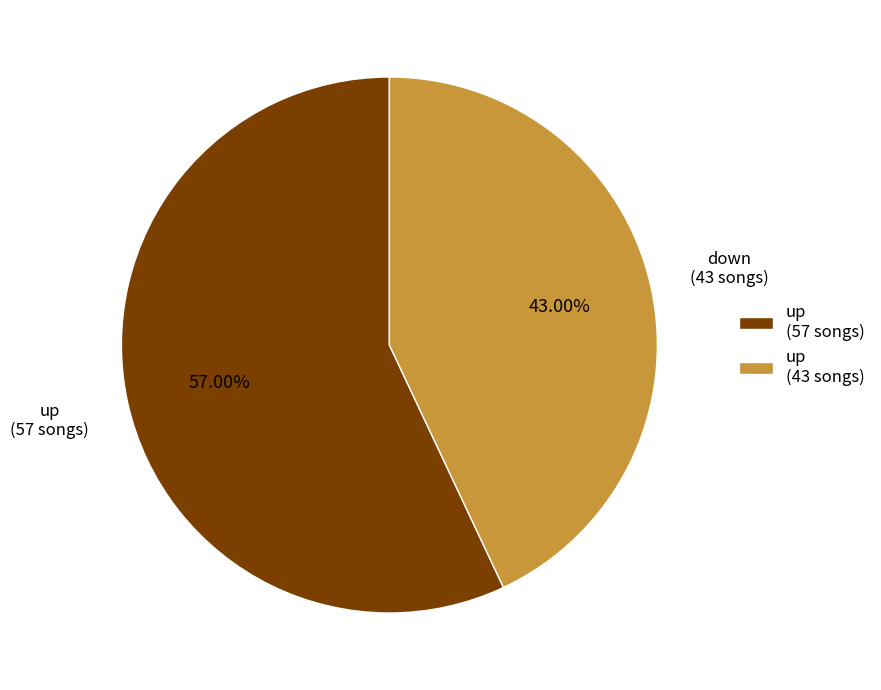

Rank the categories by value from highest to lowest.

up (57 songs), up (43 songs)